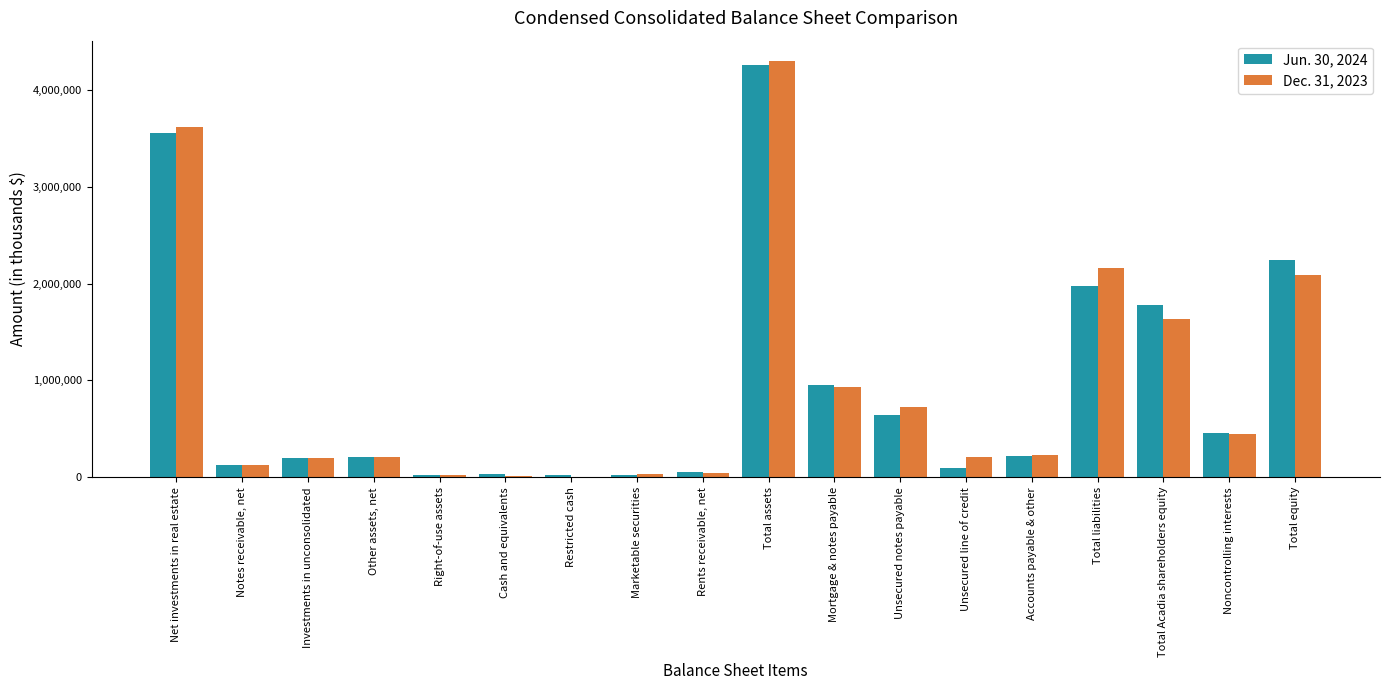

At which category does the chart reach its peak across all series?

Total assets